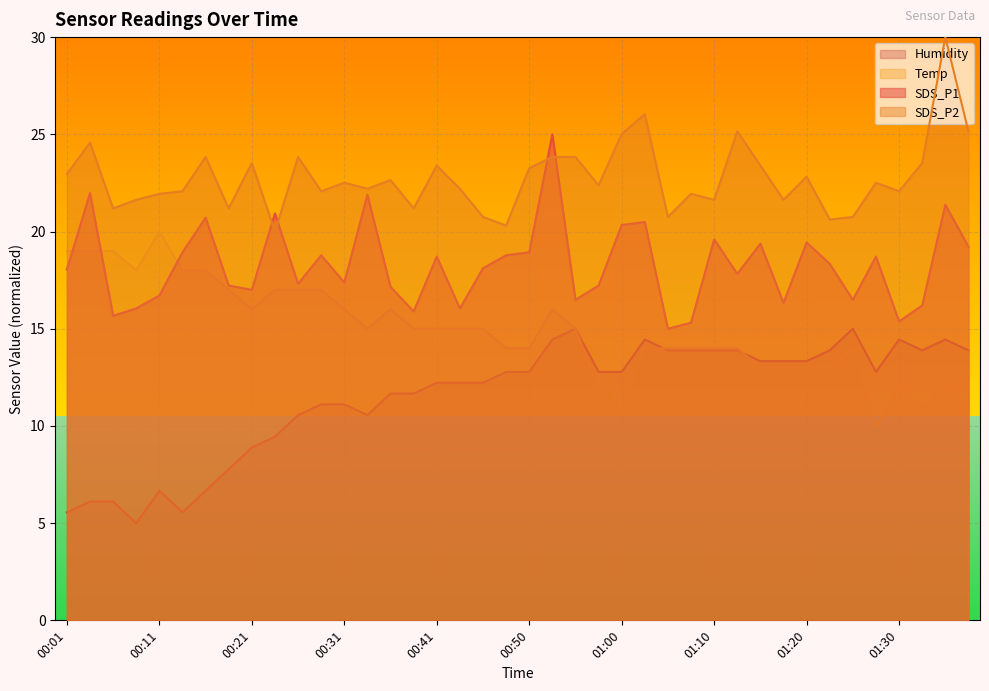

What is the label of the 5th point from the right?

01:27